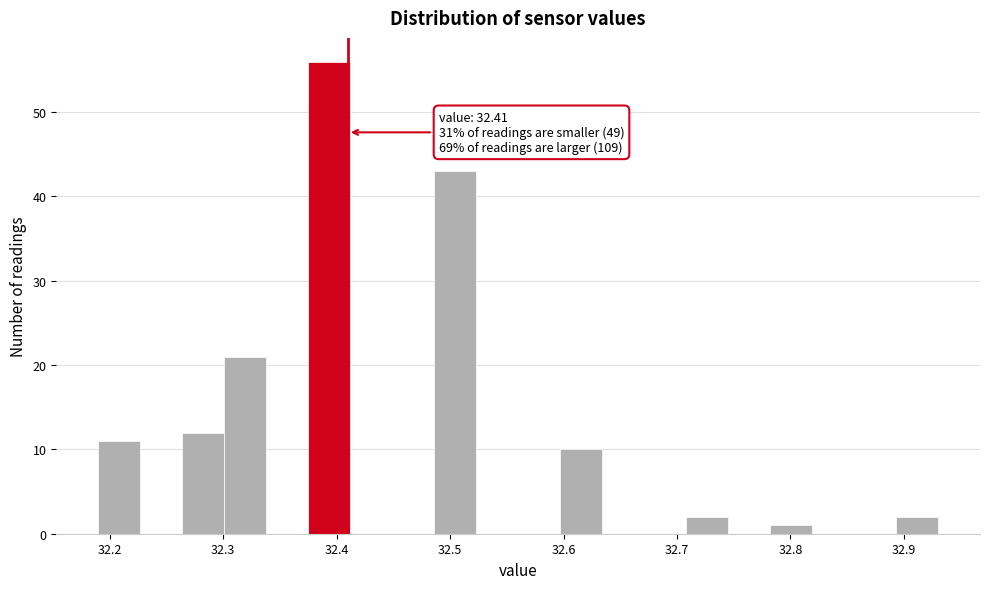

Read against the x-axis, roughly where is the centre of the tallest bar?

32.39